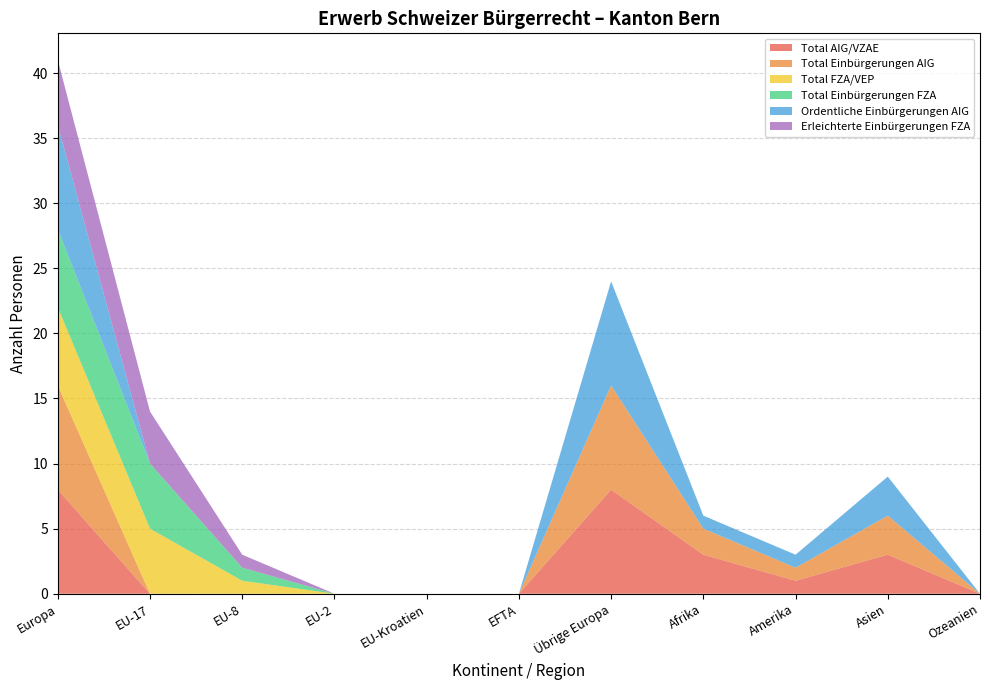

Reading left to right, list all the values displayed in this chart.

Total AIG/VZAE: 8	0	0	0	0	0	8	3	1	3	0
Total Einbürgerungen AIG: 8	0	0	0	0	0	8	2	1	3	0
Total FZA/VEP: 6	5	1	0	0	0	0	0	0	0	0
Total Einbürgerungen FZA: 6	5	1	0	0	0	0	0	0	0	0
Ordentliche Einbürgerungen AIG: 8	0	0	0	0	0	8	1	1	3	0
Erleichterte Einbürgerungen FZA: 5	4	1	0	0	0	0	0	0	0	0